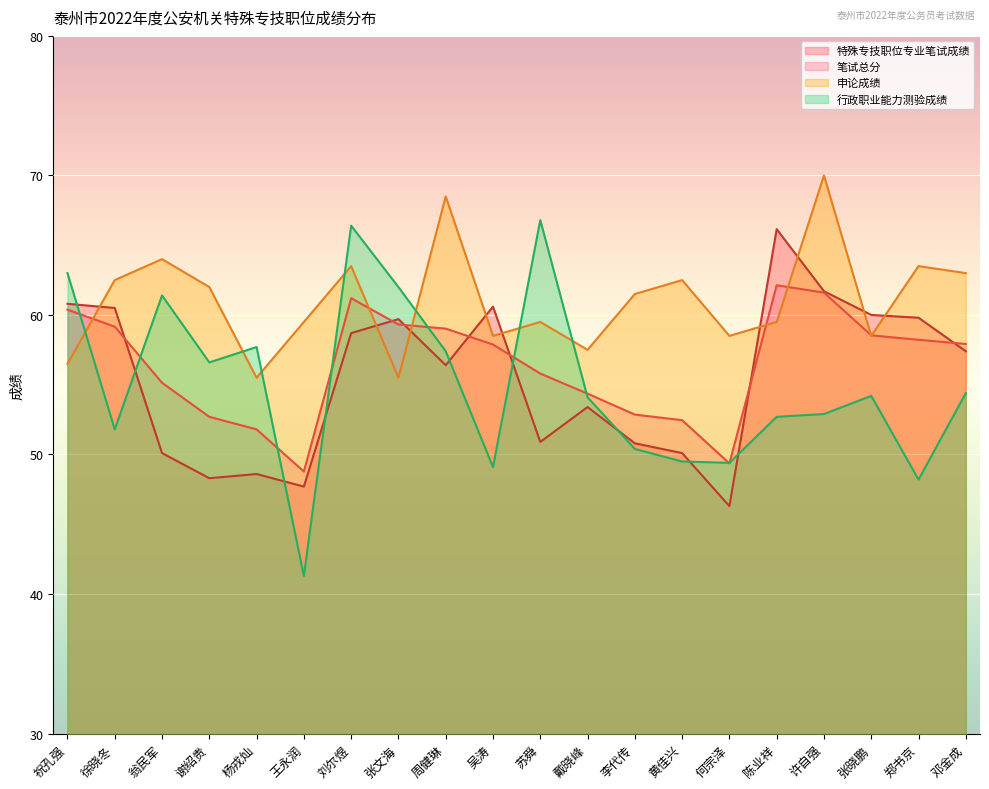

Rank the series at 翁民军 from highest to lowest value.

申论成绩, 行政职业能力测验成绩, 笔试总分, 特殊专技职位专业笔试成绩